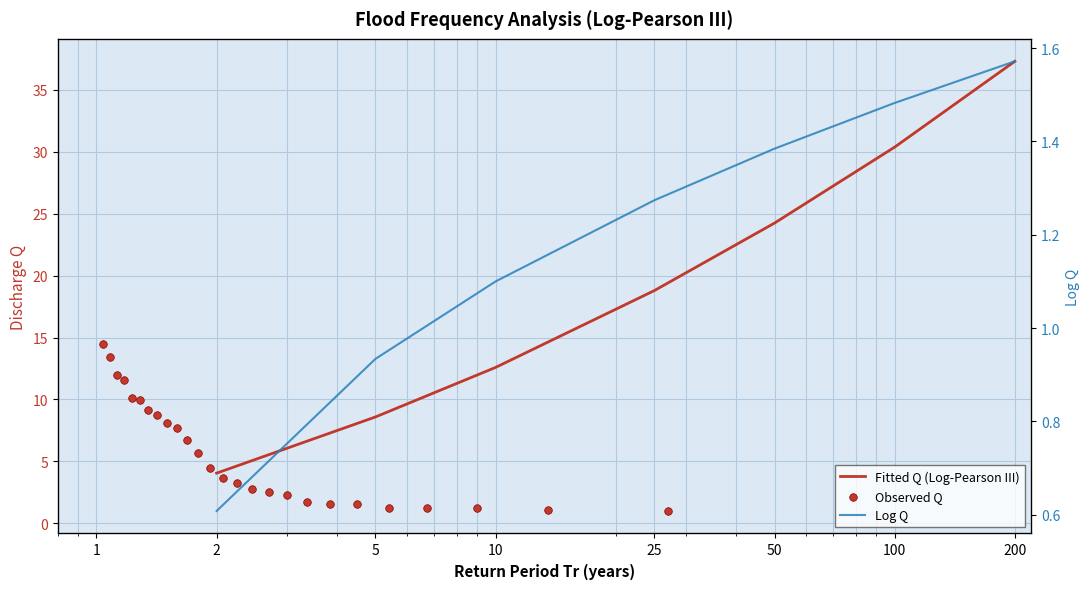

Is the value of Log Q at 2 greater than the value of Q (fitted) at 200?

No